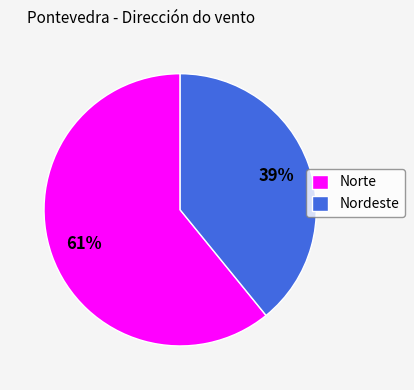

Do Nordeste and Norte together represent more than half of the pie?

Yes